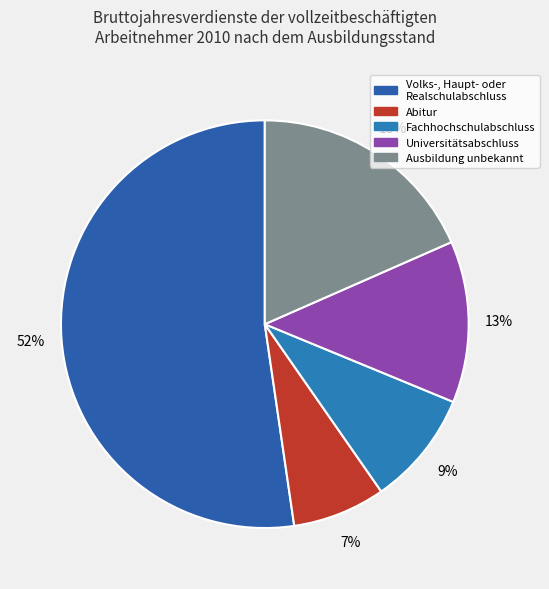

What is the total percentage of Abitur and Universitätsabschluss?

20.2%